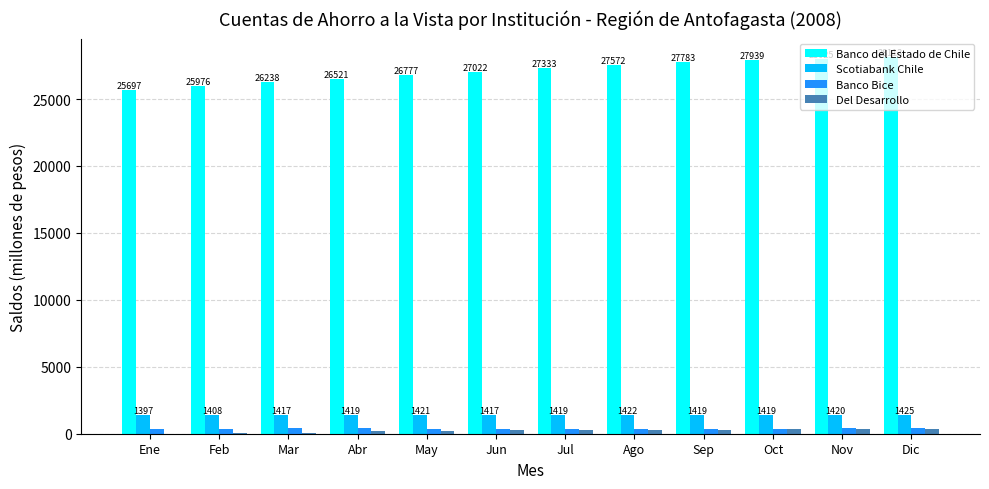

Reading left to right, transcribe all the data shown in this chart.

Banco del Estado de Chile: 25697	25976	26238	26521	26777	27022	27333	27572	27783	27939	28025	28113
Scotiabank Chile: 1397	1408	1417	1419	1421	1417	1419	1422	1419	1419	1420	1425
Banco Bice: 383	383	392	395	390	381	389	388	379	387	412	412
Del Desarrollo: 13	25	48	224	239	259	275	313	314	317	326	350